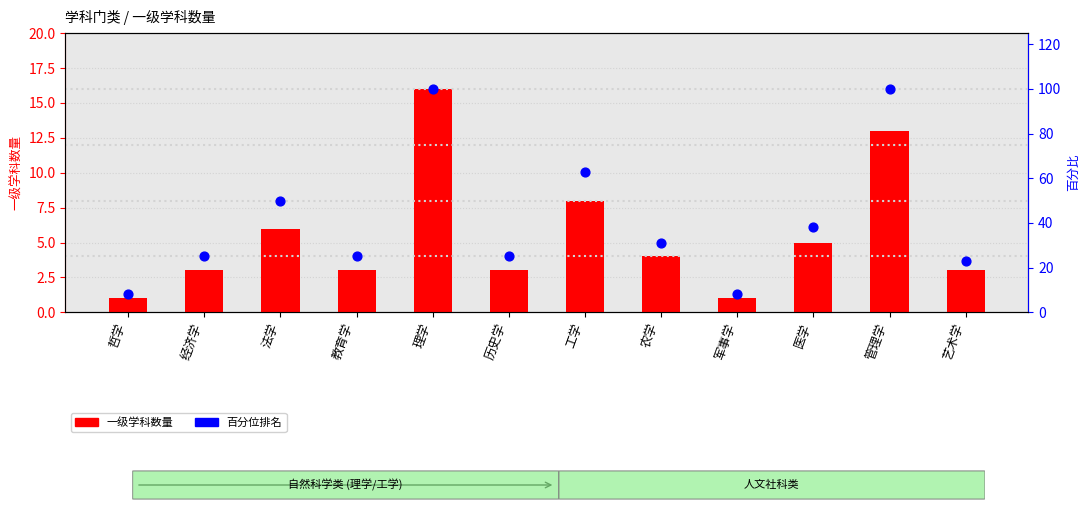

Which series has the widest spread of Y values?

百分位排名